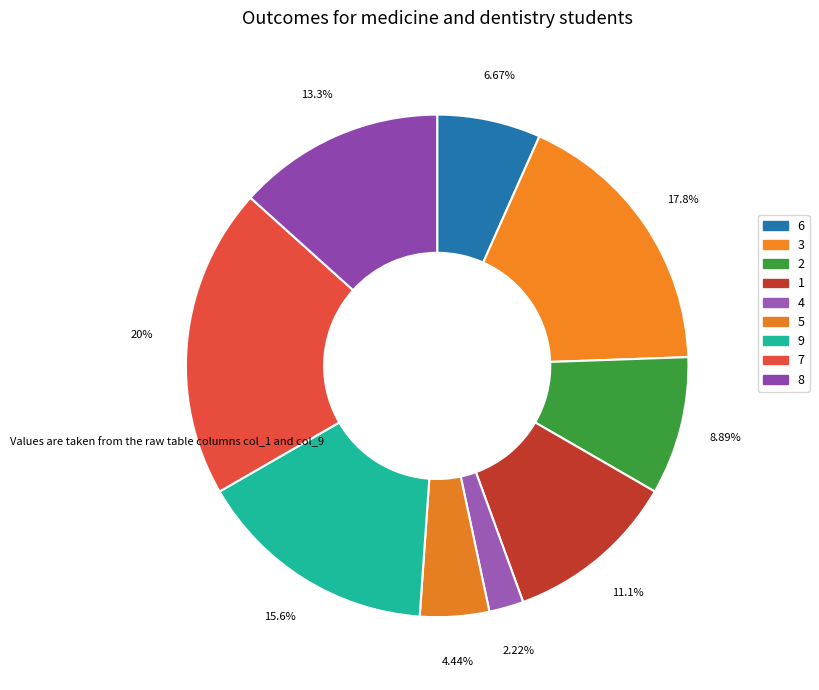

Is it true that 6 is 1% of the pie?

False